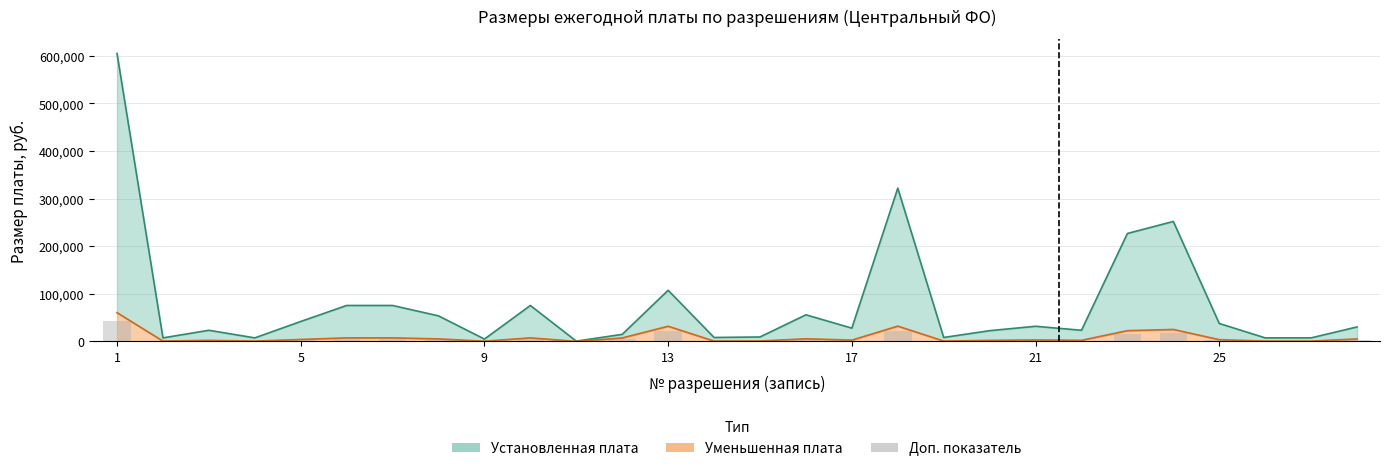

Rank the series at 12 from highest to lowest value.

Установленная плата, Уменьшенная плата